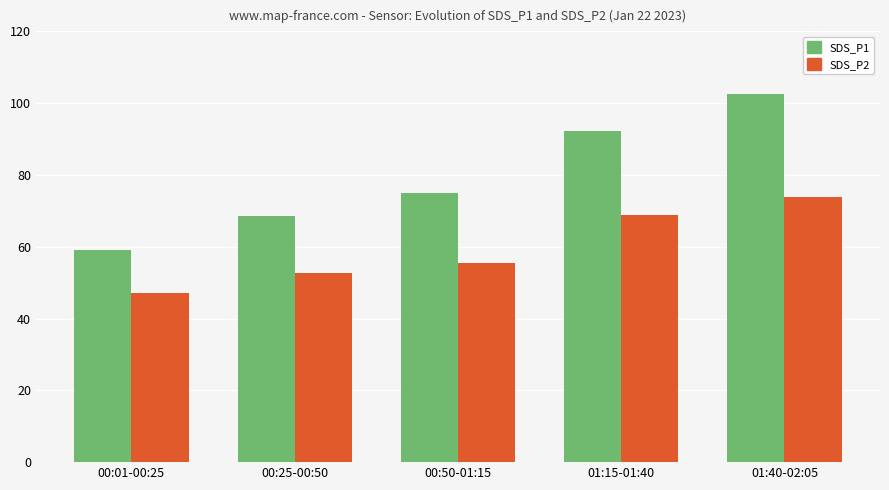

What is the maximum value shown in the chart?

102.6